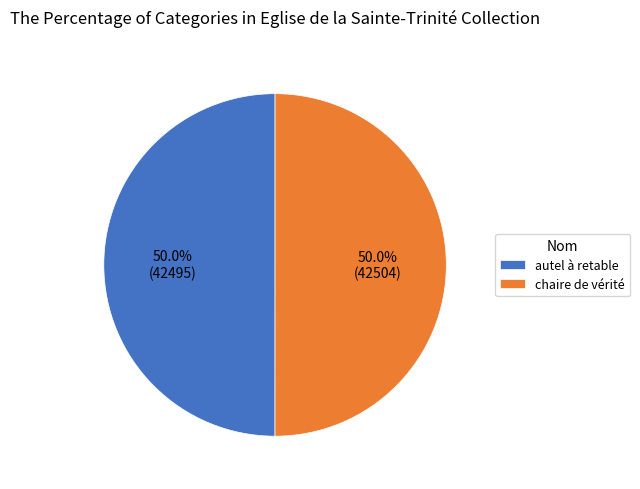

What is the ratio of the value at chaire de vérité to the value at autel à retable?

1.0